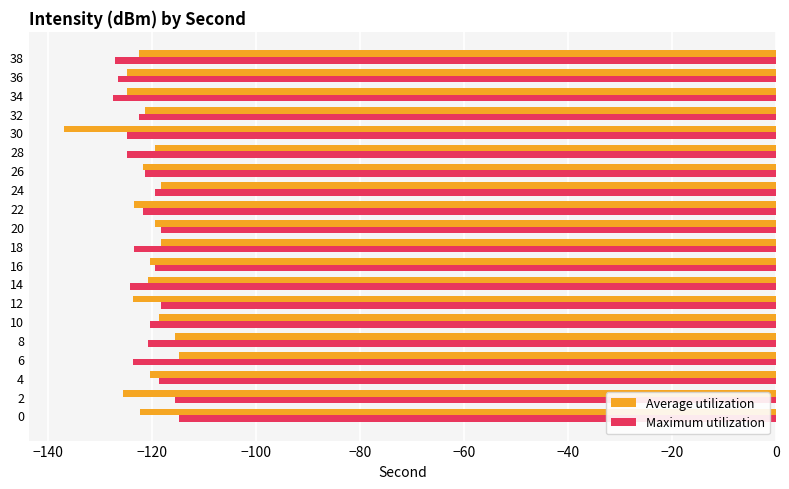

What is the total value across all series at 24?

-237.7